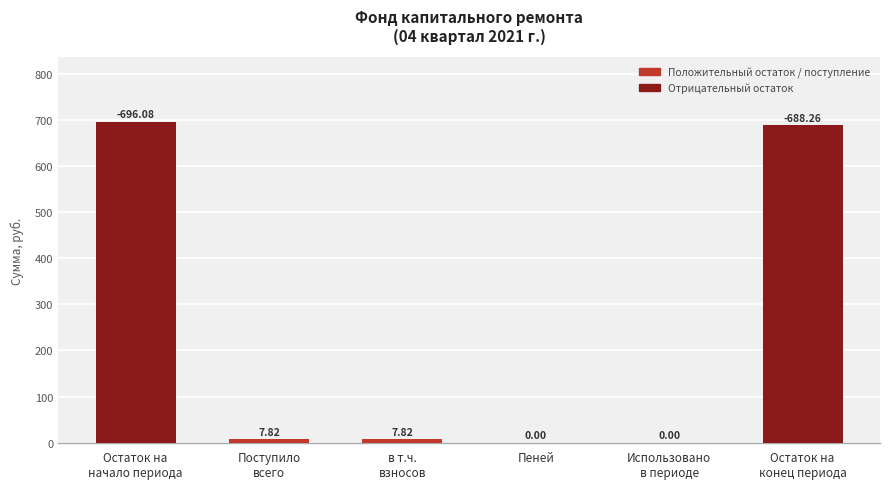

The chart shows a value of 1065.5 at Остаток на
начало периода. True or false?

False